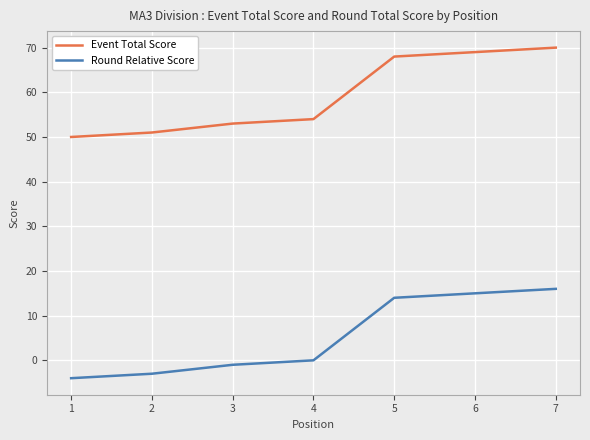

List the series in order of their peak value, lowest first.

Round Relative Score, Event Total Score